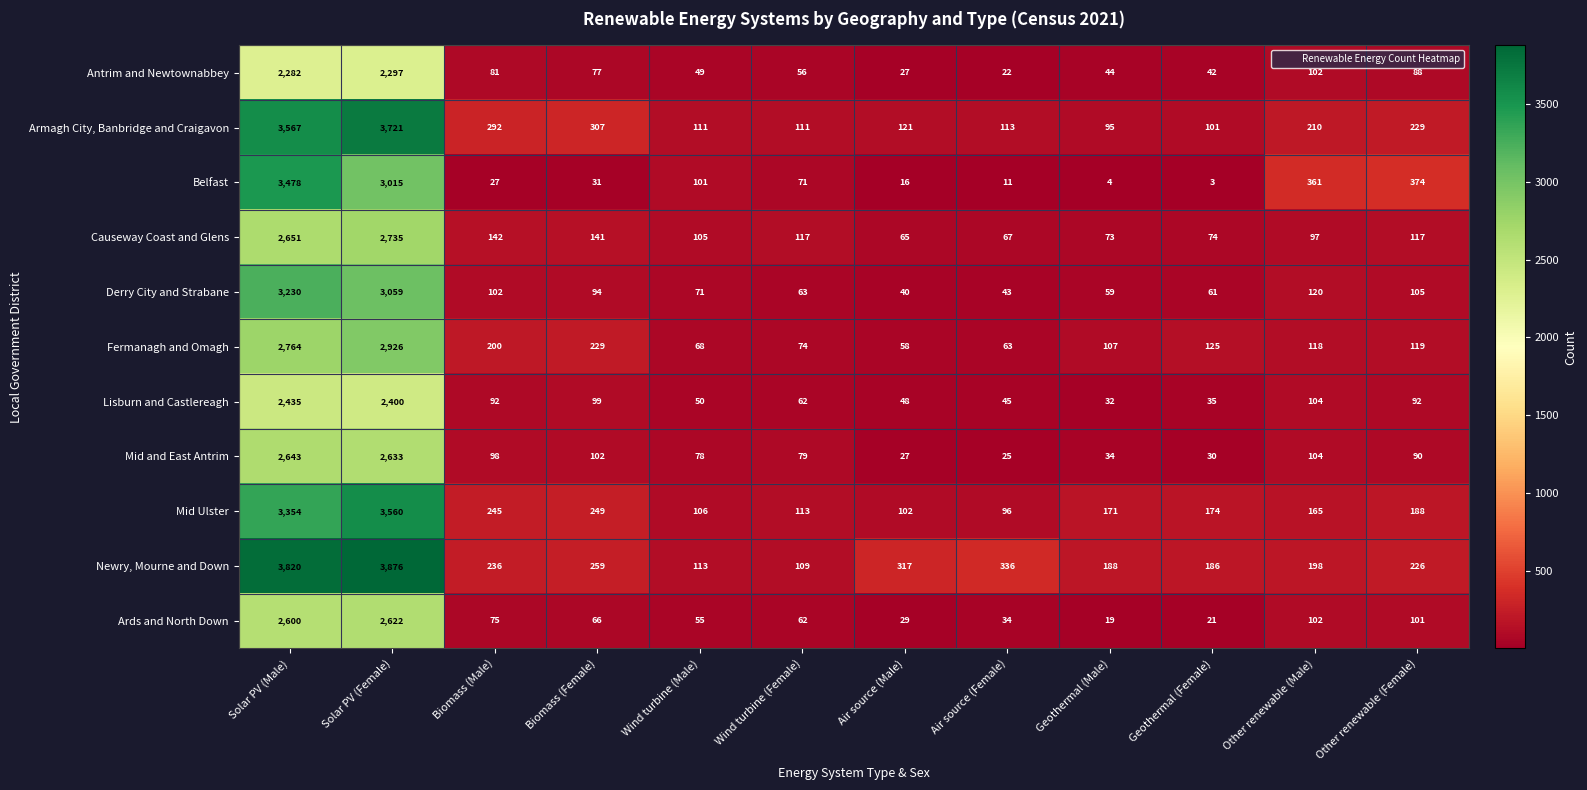

Rank the categories by Belfast value from lowest to highest.

Geothermal (Female), Geothermal (Male), Air source (Female), Air source (Male), Biomass (Male), Biomass (Female), Wind turbine (Female), Wind turbine (Male), Other renewable (Male), Other renewable (Female), Solar PV (Female), Solar PV (Male)